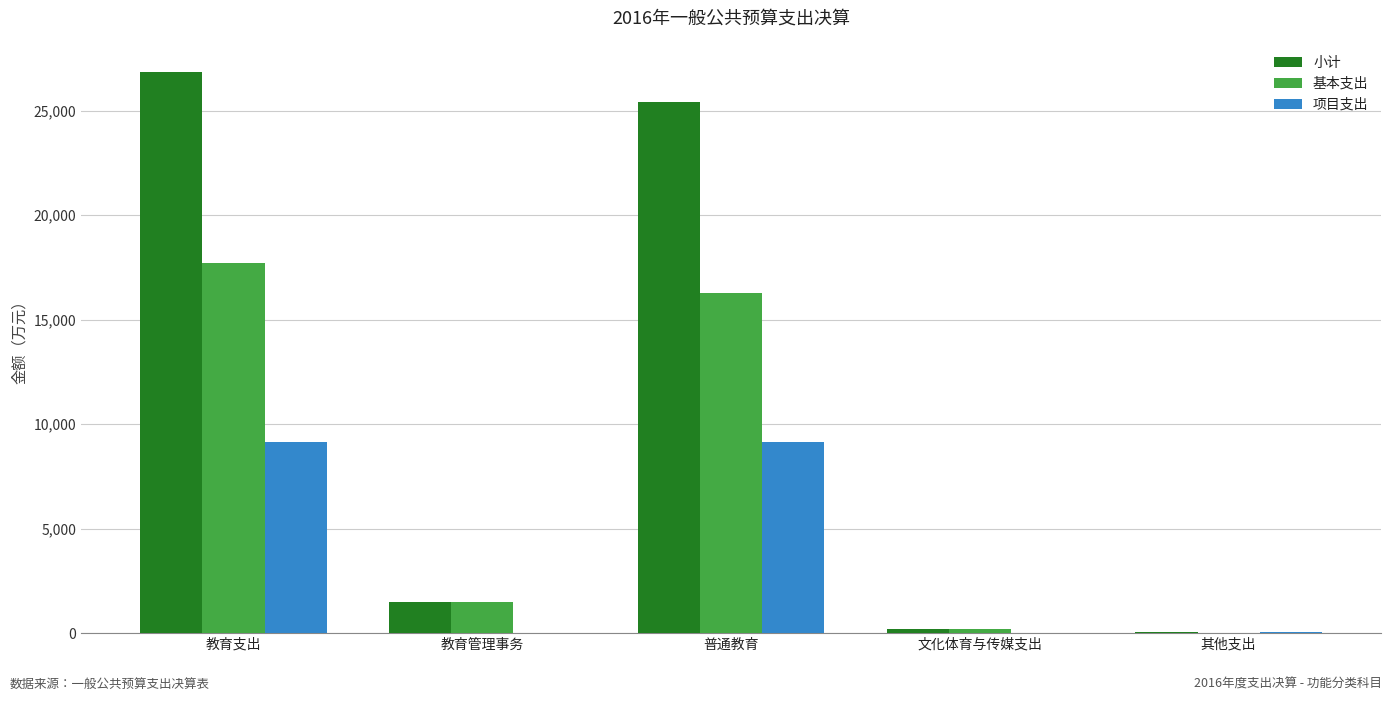

Which series changed the most between 教育支出 and 教育管理事务?

小计